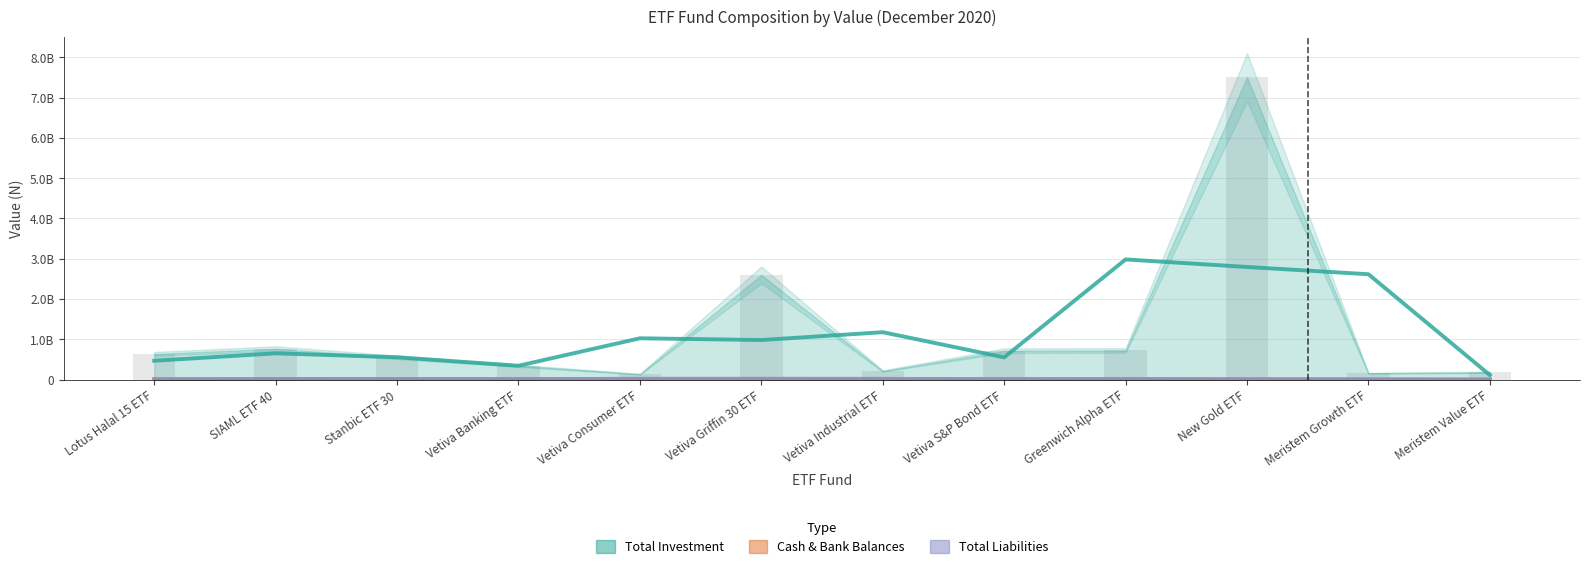

What is the highest value of the Cash & Bank Balances series?

15054818.8